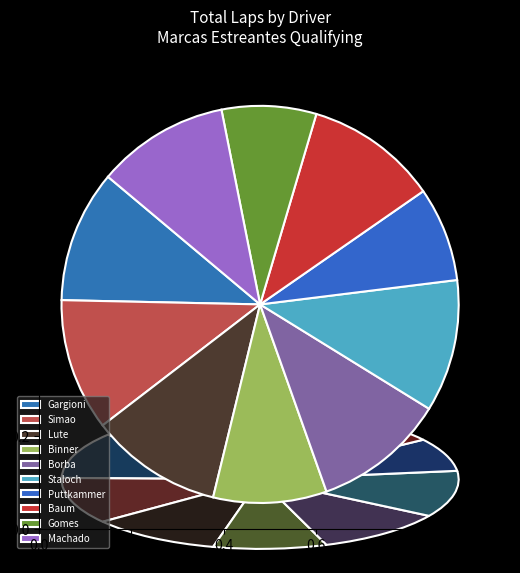

To the nearest percent, what portion does Matheus de Borba represent?

11%